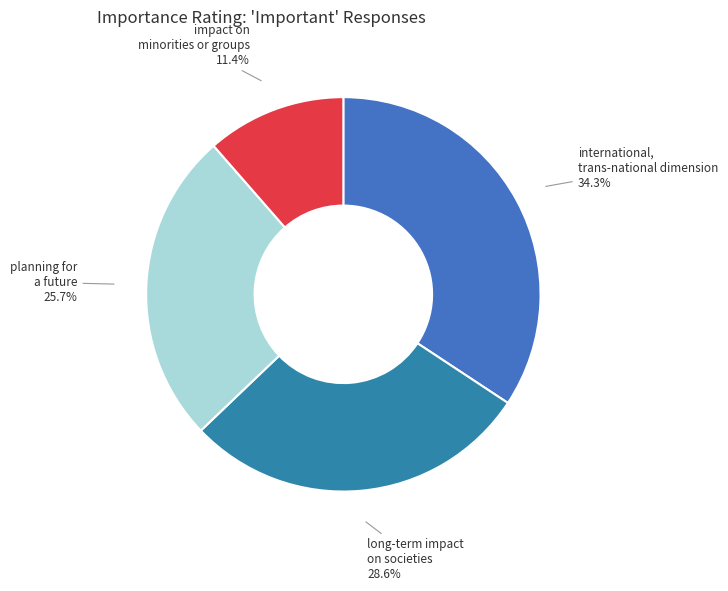

The long-term impact on societies slice represents 43% of the pie. True or false?

False